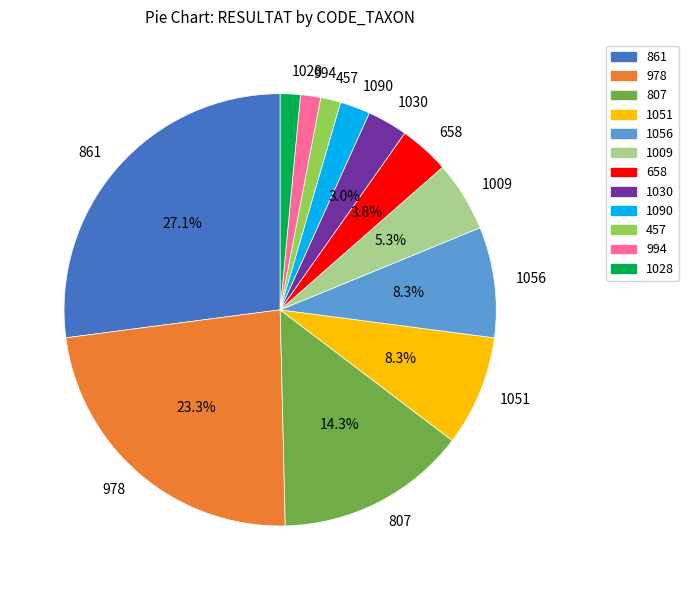

Which category has the biggest portion of the pie?

861